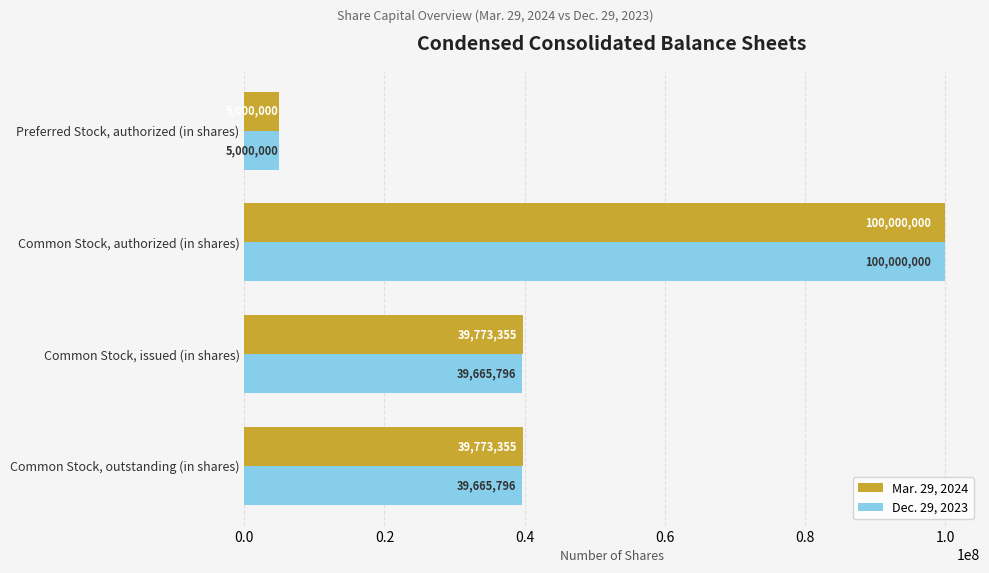

At which label does Dec. 29, 2023 reach its minimum?

Preferred Stock, authorized (in shares)